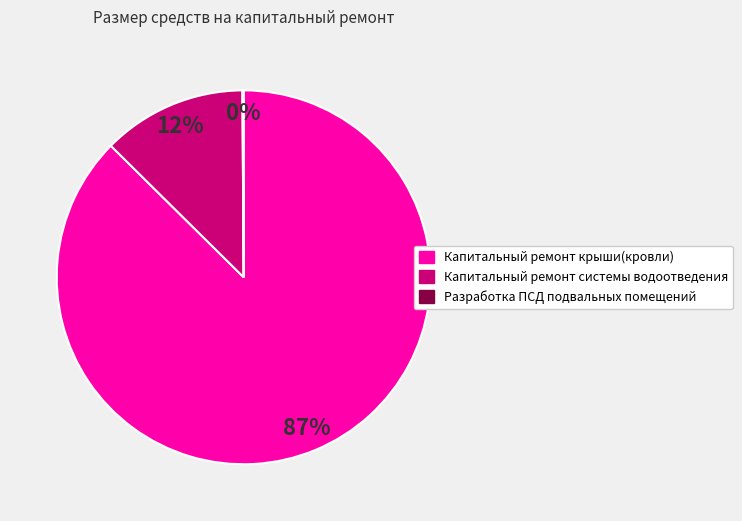

Which category accounts for the majority?

Капитальный ремонт крыши(кровли)